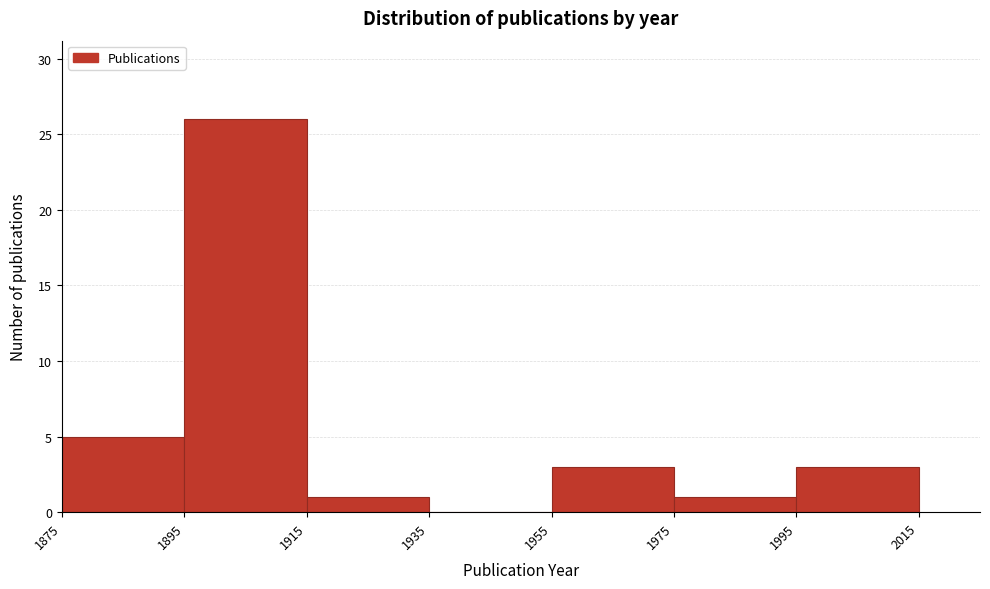

Which range on the x-axis has the tallest bar?

1895 to 1915